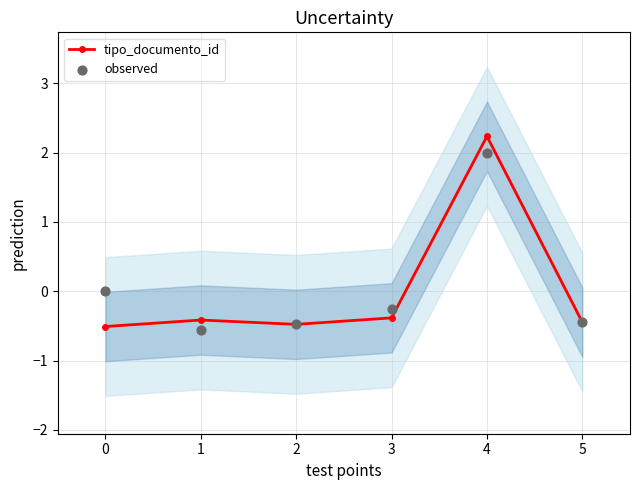

True or false: tipo_documento_id has a value of -0.5 at 0.

True